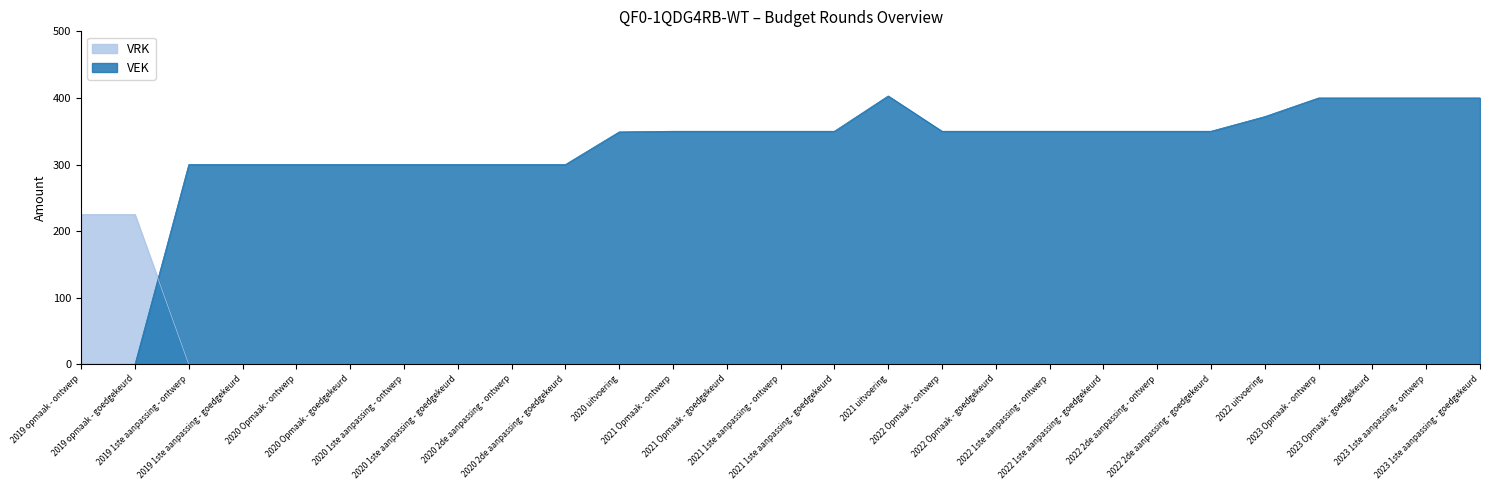

List the series in order of their peak value, lowest first.

VRK, VEK